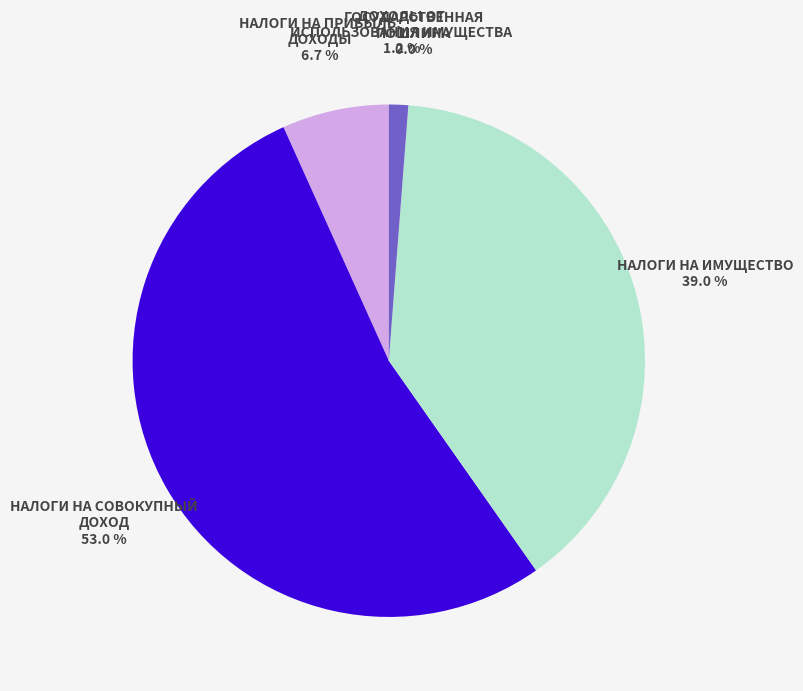

Which slice is the largest?

НАЛОГИ НА СОВОКУПНЫЙ ДОХОД